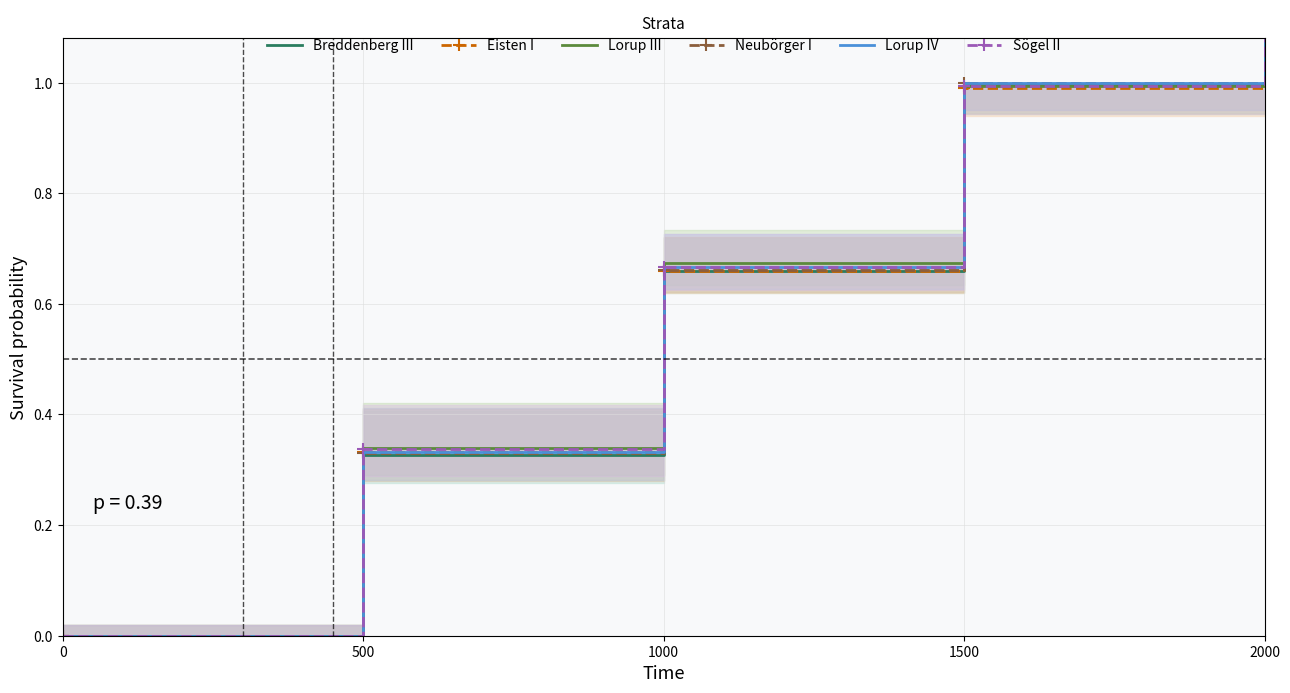

The Lorup III series shows 0.0 at 0. True or false?

True